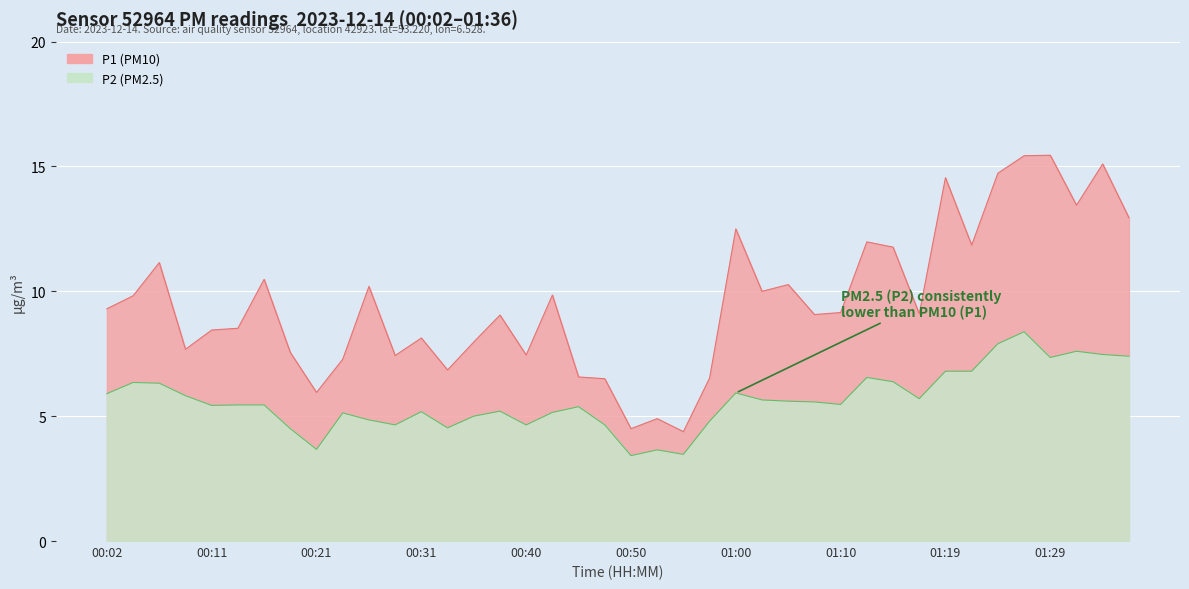

True or false: P1 and P2 cross at least once.

False